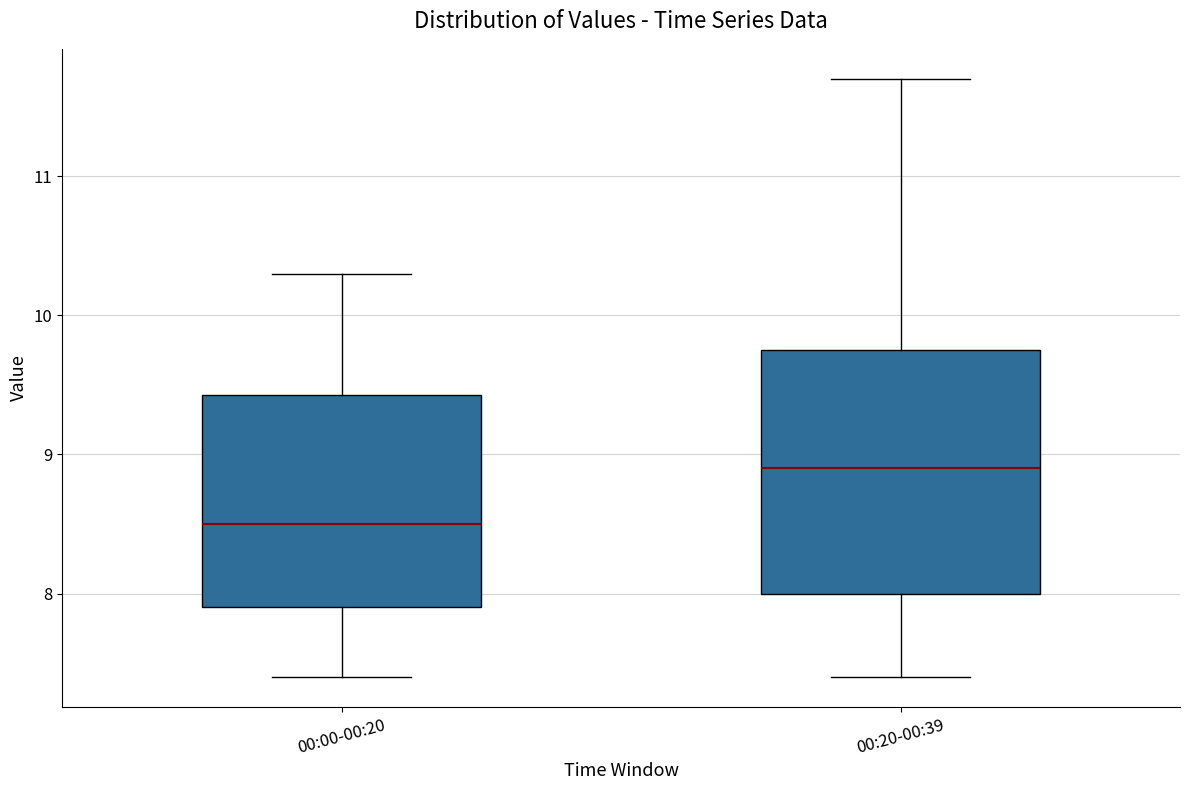

Which box has the highest median line?

00:20-00:39